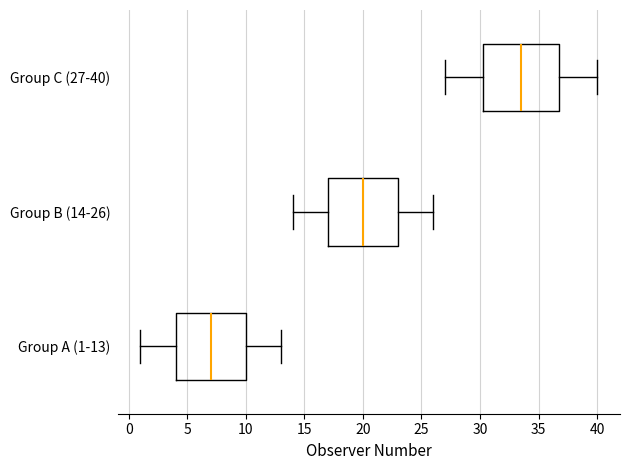

Reading bottom to top, read every box against the x-axis: the position of its median line, the range the box covers, and the ends of its whiskers. The values are not printed on the chart, so give them approximately, as read against the axis.

Group A (1-13): median 7.0, box 4.0 to 10.0, whiskers 1.0 to 13.0
Group B (14-26): median 20.0, box 17.0 to 23.0, whiskers 14.0 to 26.0
Group C (27-40): median 33.5, box 30.5 to 37.0, whiskers 27.0 to 40.0